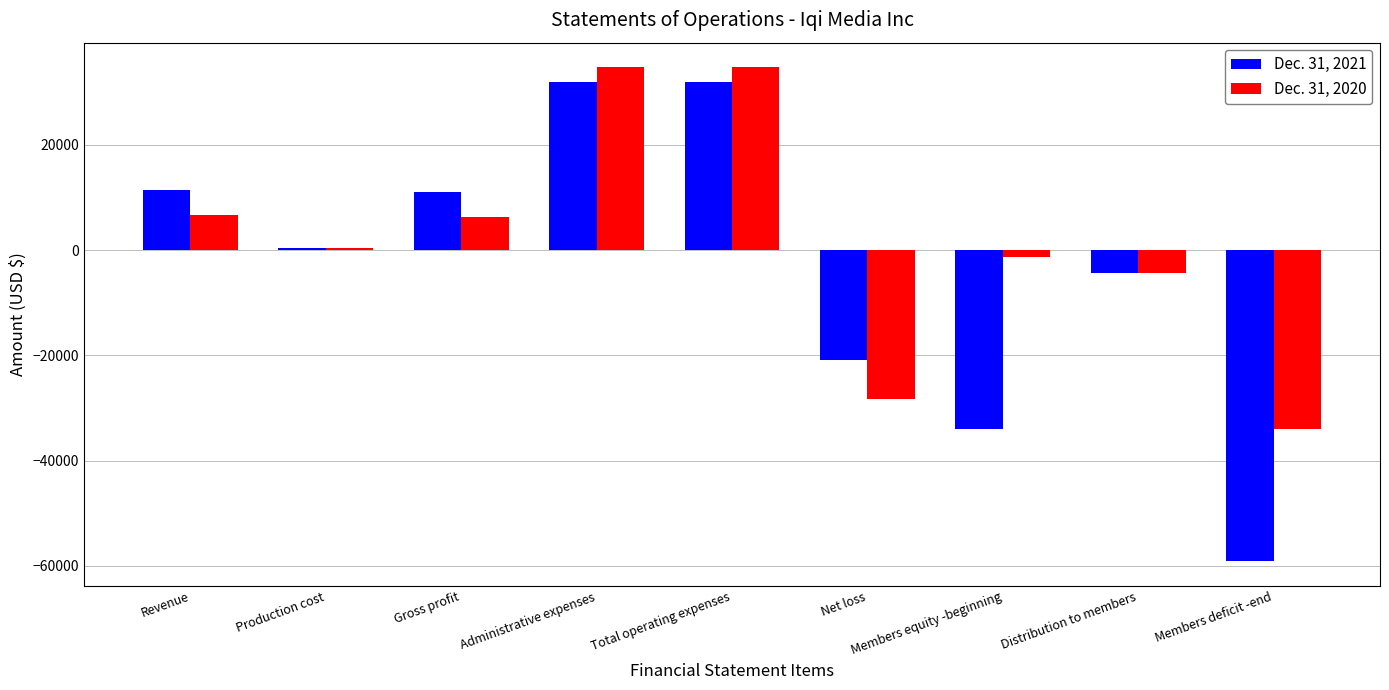

What is the highest value of the Dec. 31, 2020 series?

34723